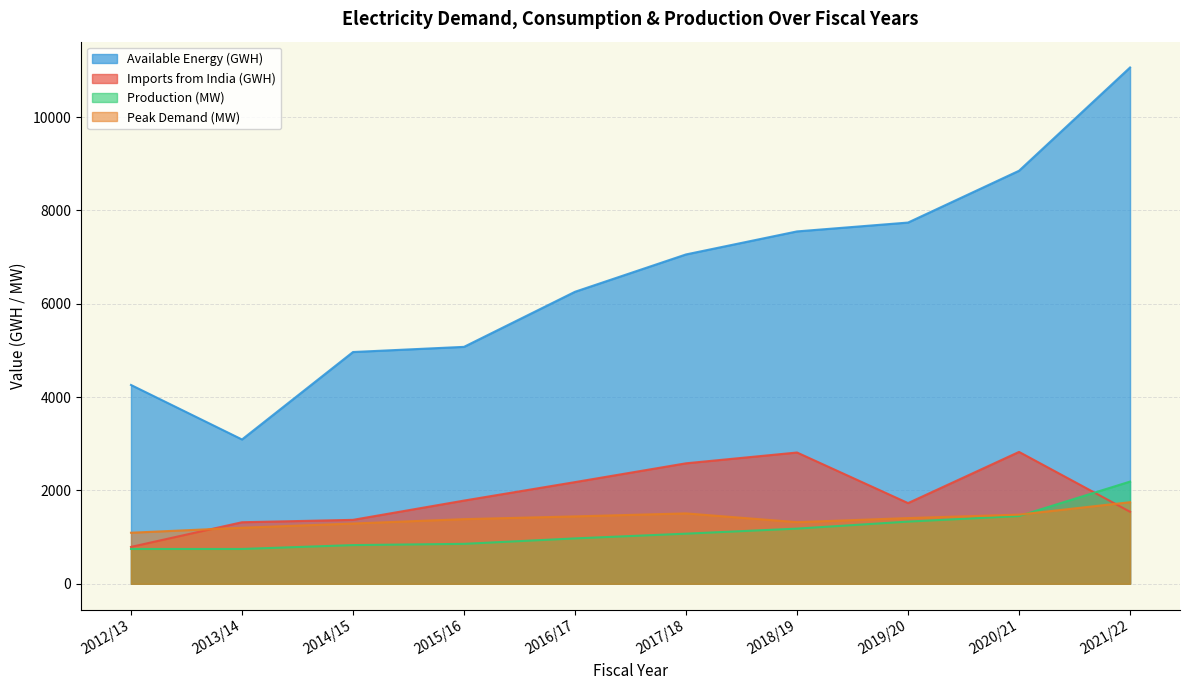

What position from the left is 2013/14?

2